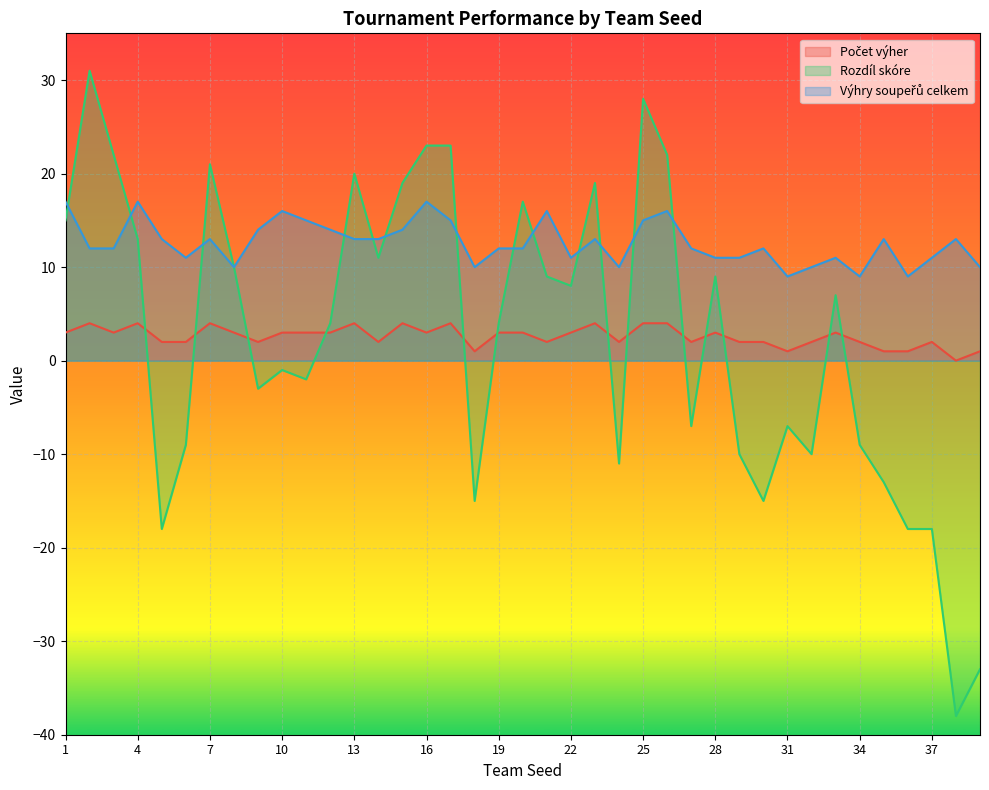

Reading right to left, list all the values displayed in this chart.

Počet výher: 1	0	2	1	1	2	3	2	1	2	2	3	2	4	4	2	4	3	2	3	3	1	4	3	4	2	4	3	3	3	2	3	4	2	2	4	3	4	3
Rozdíl skóre: -33	-38	-18	-18	-13	-9	7	-10	-7	-15	-10	9	-7	22	28	-11	19	8	9	17	4	-15	23	23	19	11	20	4	-2	-1	-3	10	21	-9	-18	13	22	31	15
Výhry soupeřů celkem: 10	13	11	9	13	9	11	10	9	12	11	11	12	16	15	10	13	11	16	12	12	10	15	17	14	13	13	14	15	16	14	10	13	11	13	17	12	12	17